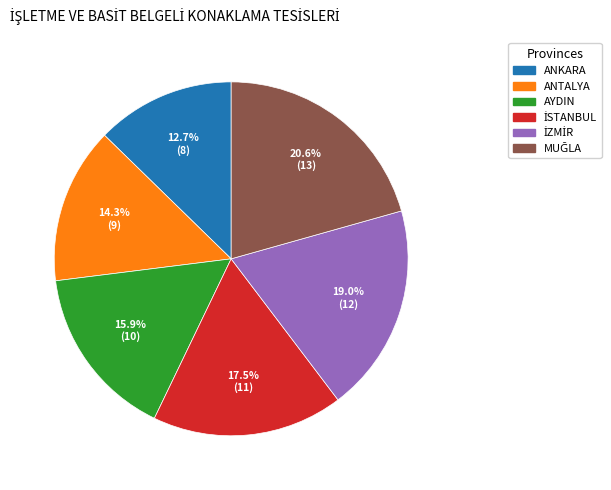

How many slices are in this pie chart?

6